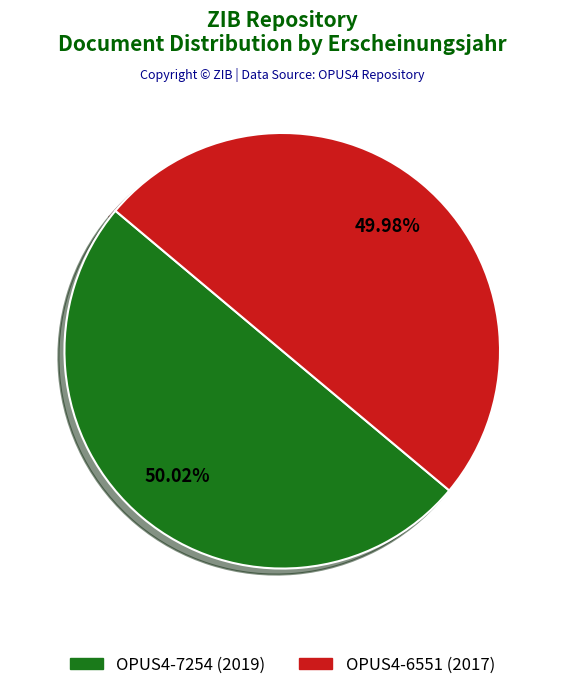

Is the sum of OPUS4-7254 (2019) and OPUS4-6551 (2017) greater than half?

Yes